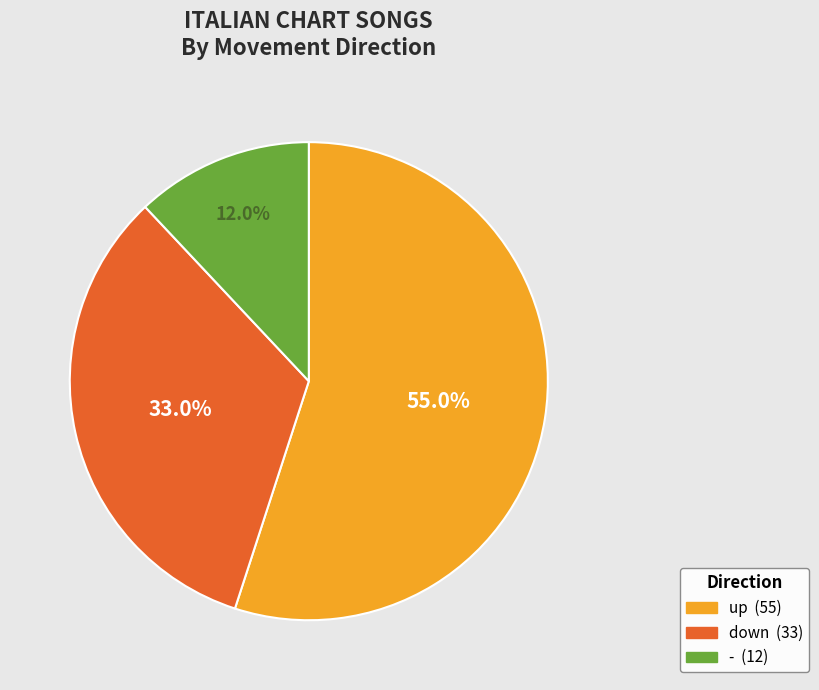

What is the ratio of the value at up to the value at -?

4.6